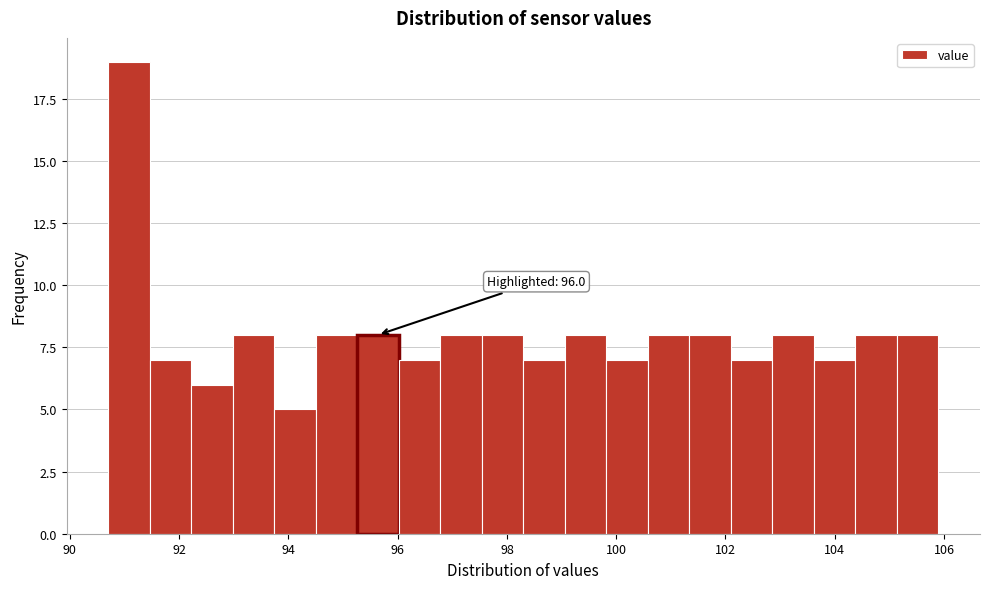

Around what value on the x-axis is the tallest bar? Give the approximate position of its centre, as read against the axis.

91.0